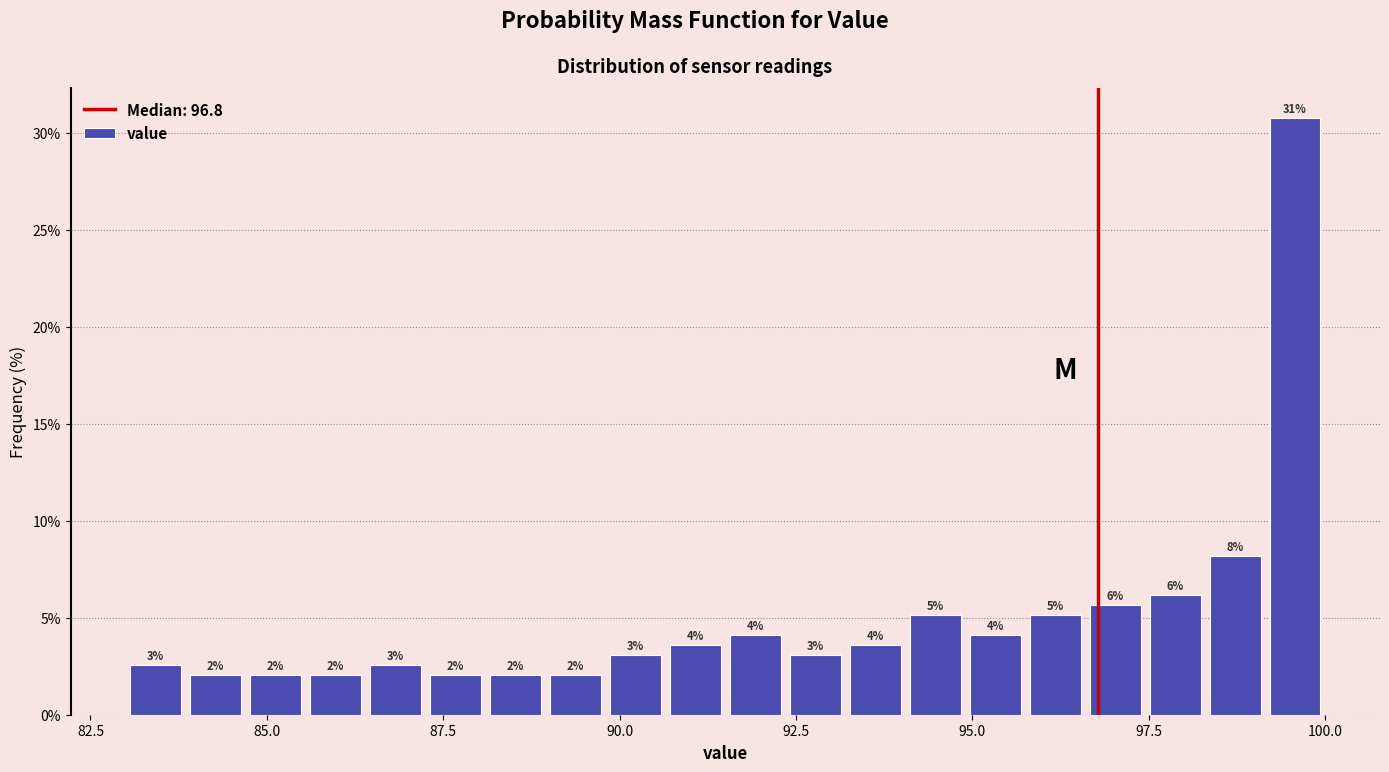

Around what value on the x-axis is the tallest bar? Give the approximate position of its centre, as read against the axis.

99.5